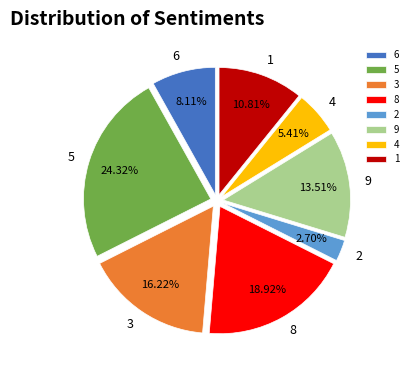

True or false: 6 accounts for 8% of the total.

True